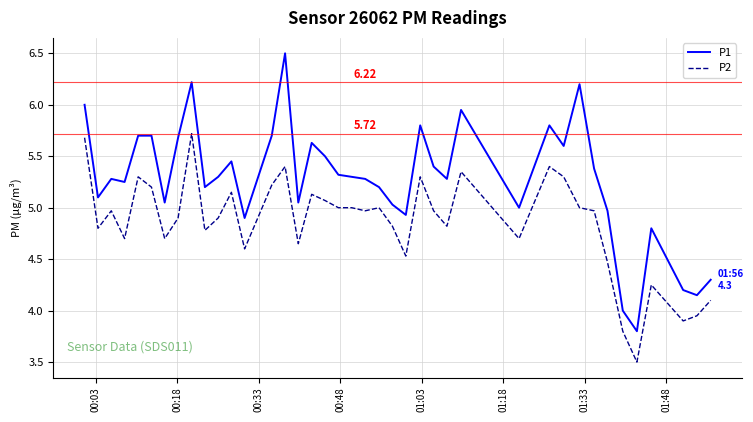

Rank the series by their maximum value, from highest to lowest.

P1, P2